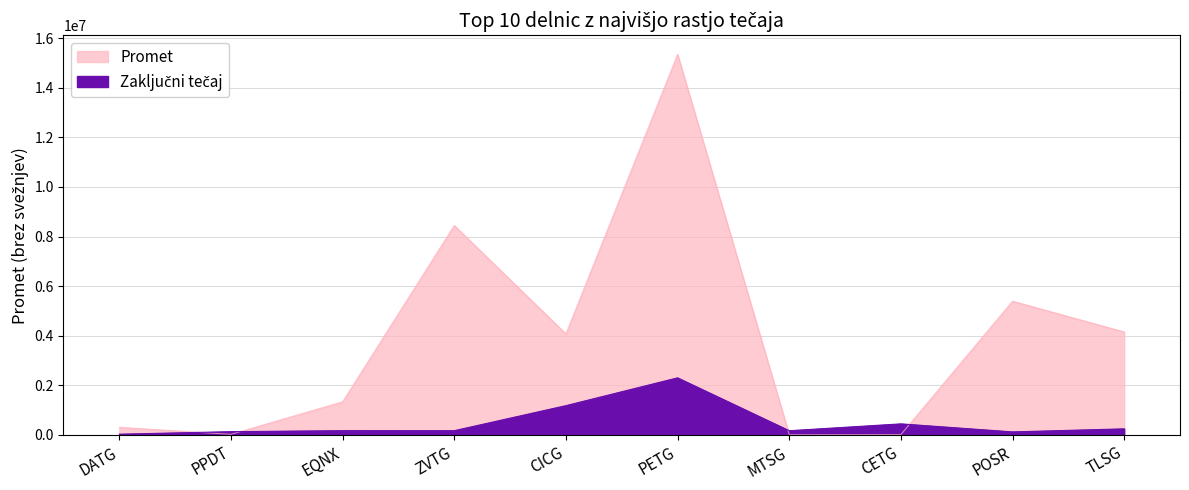

What position from the left is PETG?

6